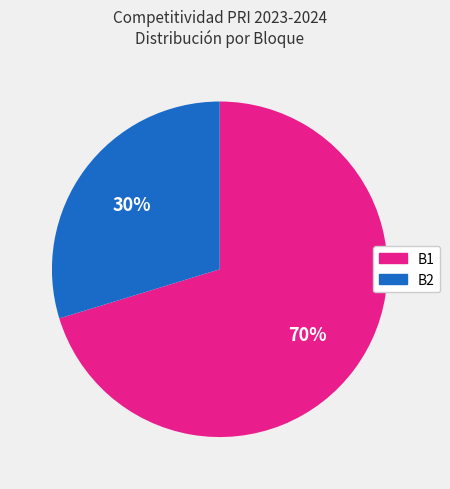

Between B1 and B2, which is larger?

B1